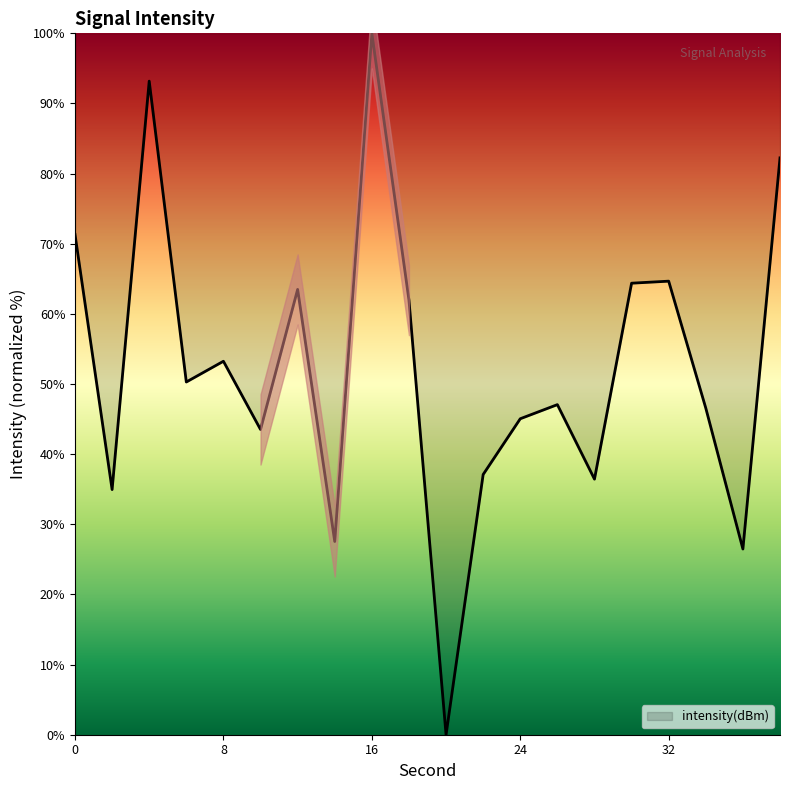

How many series are shown in this chart?

1